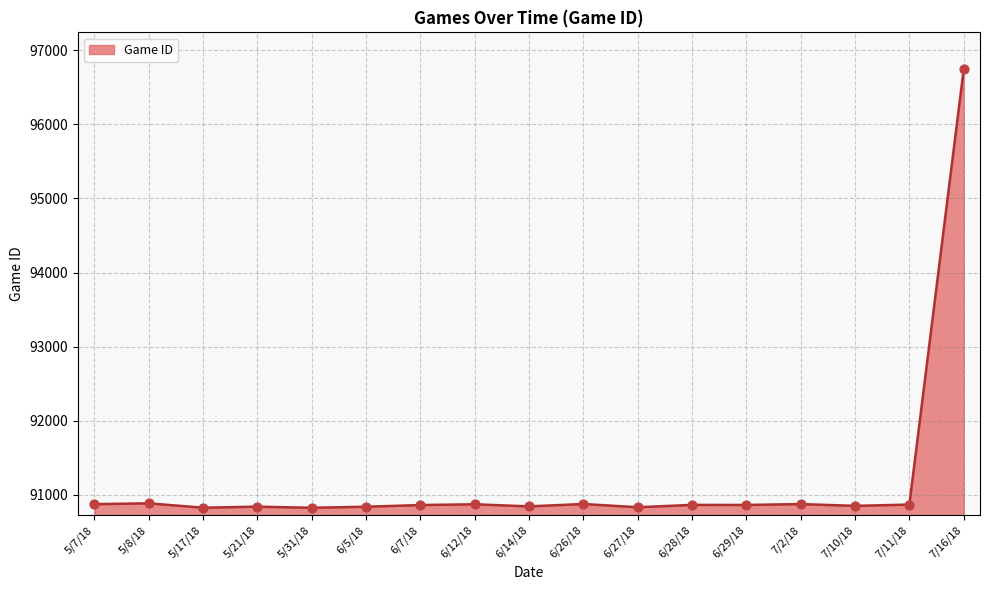

Approximately how many times larger is the value at 5/17/18 compared to 6/7/18?

1.0